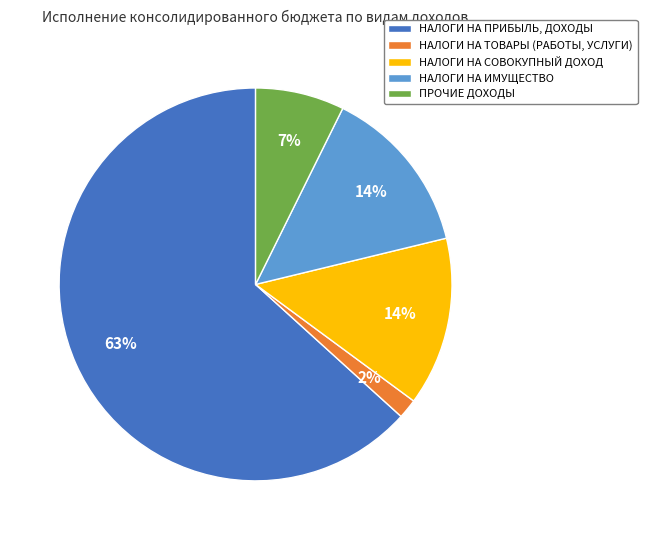

To the nearest percent, what percentage of the pie is ПРОЧИЕ ДОХОДЫ?

7%